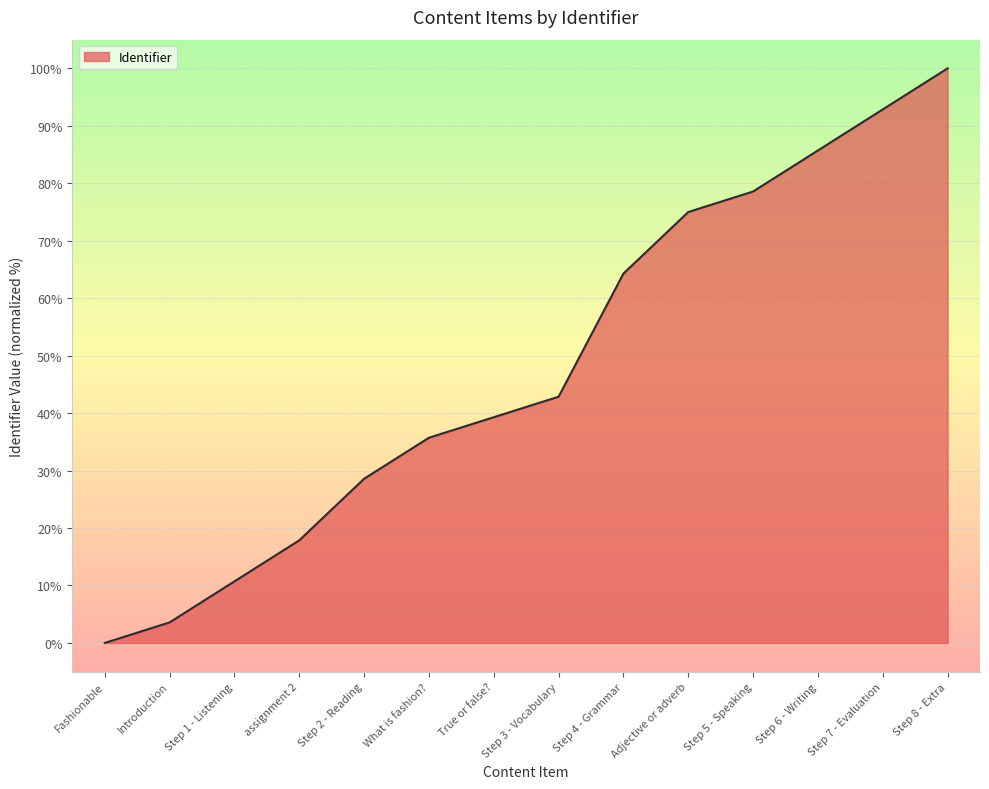

Which has a higher value, Step 3 - Vocabulary or Introduction?

Step 3 - Vocabulary